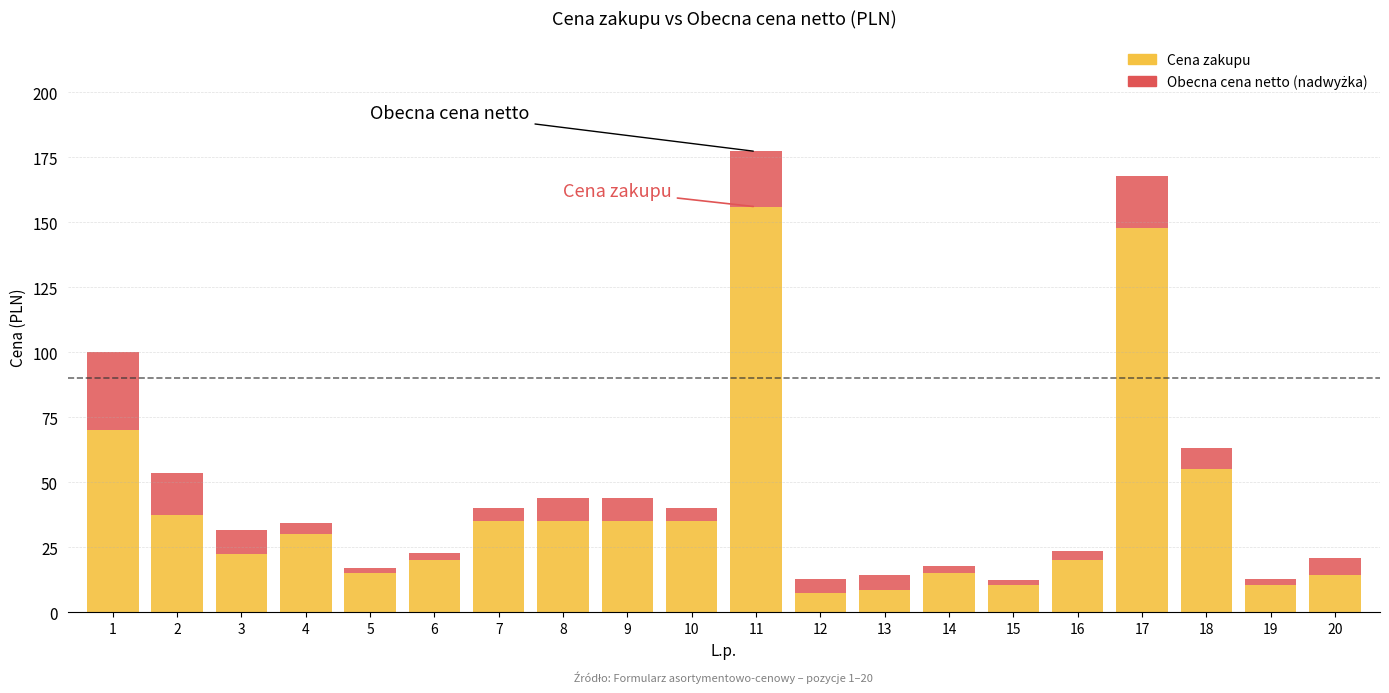

At which category is the sum across all series the highest?

11